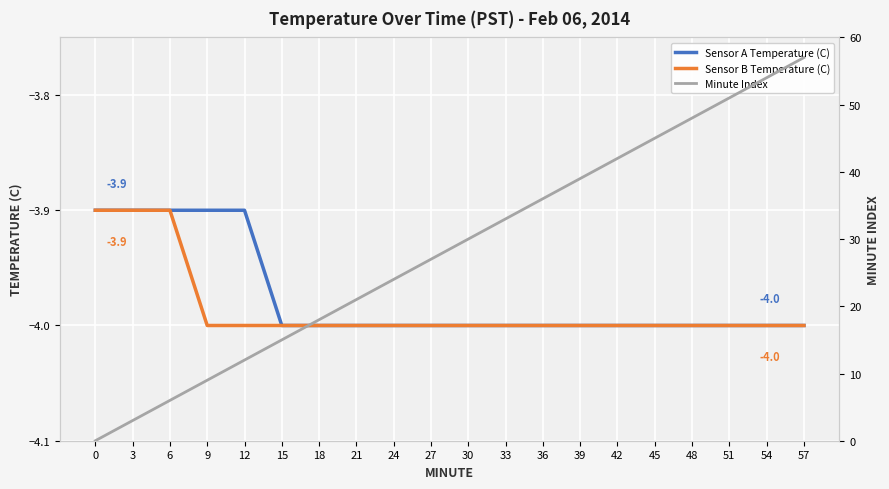

What is the total value across all series at 21?

13.0